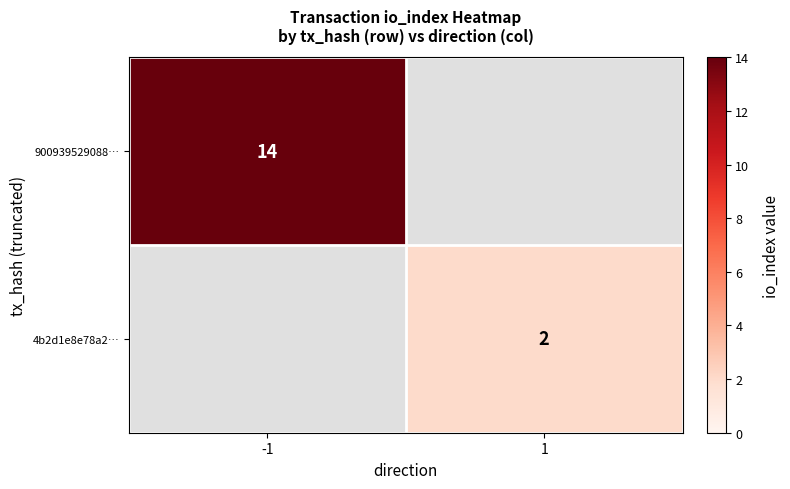

The 900939529088… series shows 14 at -1. True or false?

True